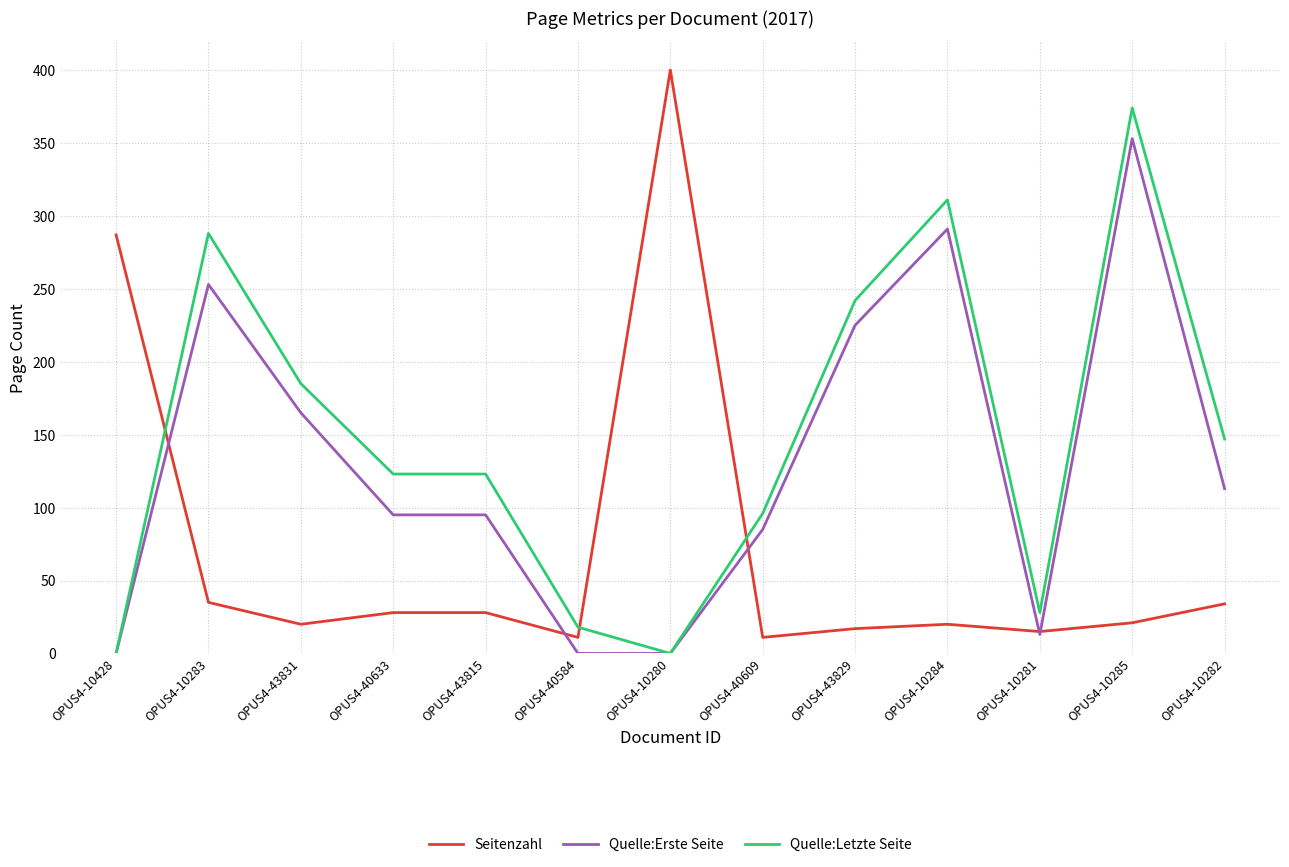

At how many categories does at least one series exceed 140?

8